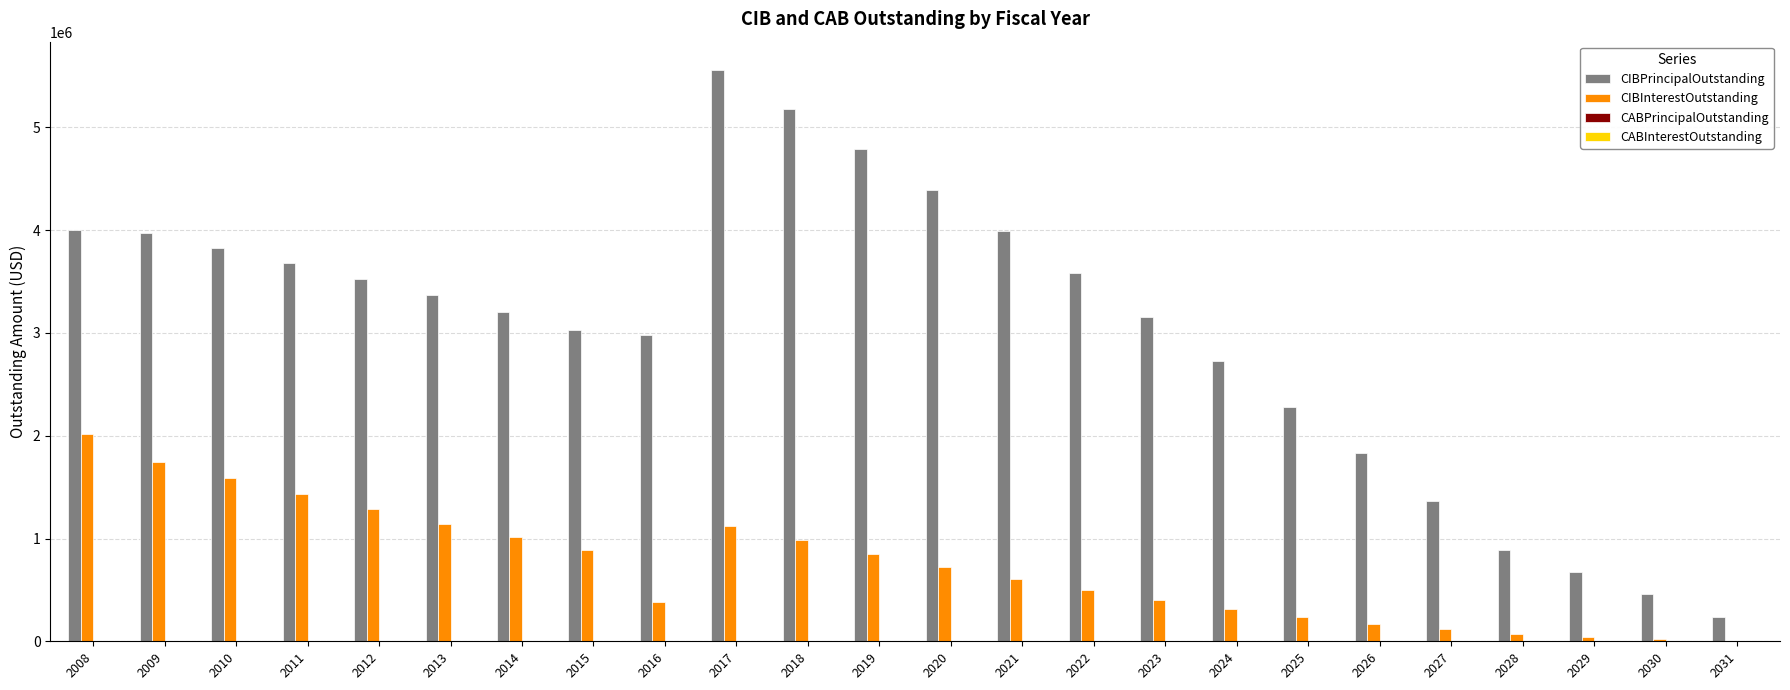

Which series has the largest range (max minus min)?

CIBPrincipalOutstanding